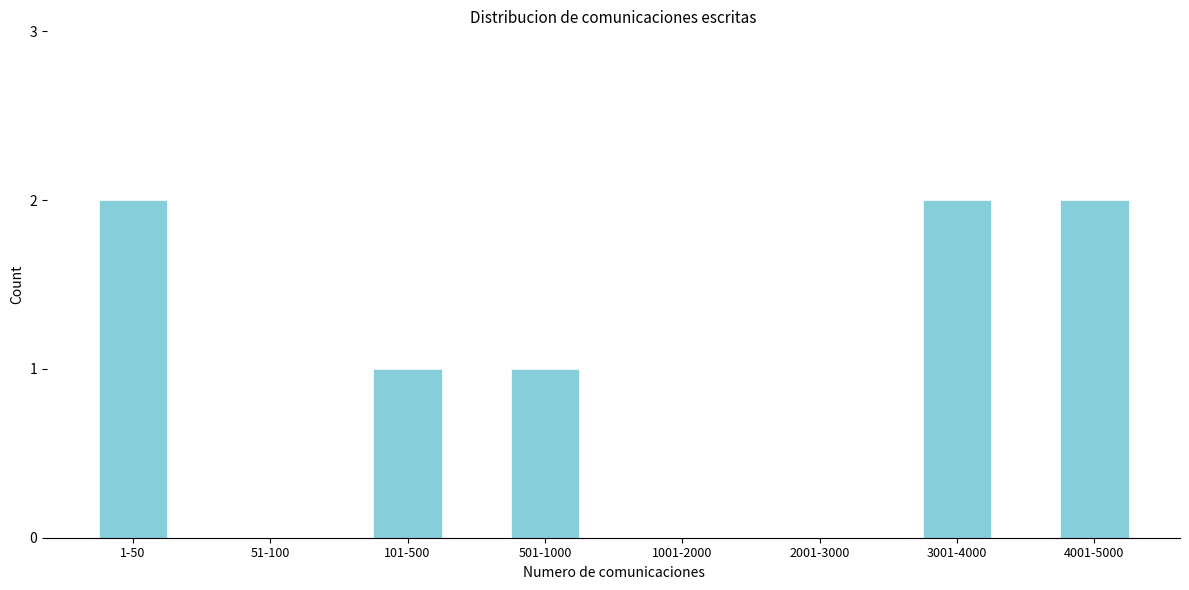

Reading right to left, list all the values displayed in this chart.

4001-5000=2	3001-4000=2	2001-3000=0	1001-2000=0	501-1000=1	101-500=1	51-100=0	1-50=2